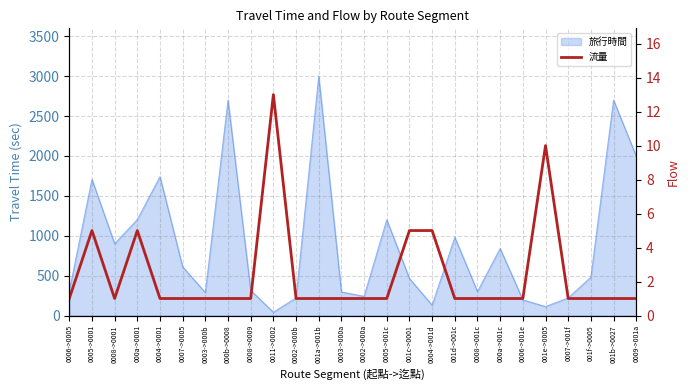

Where is the first local maximum?

0005->0001